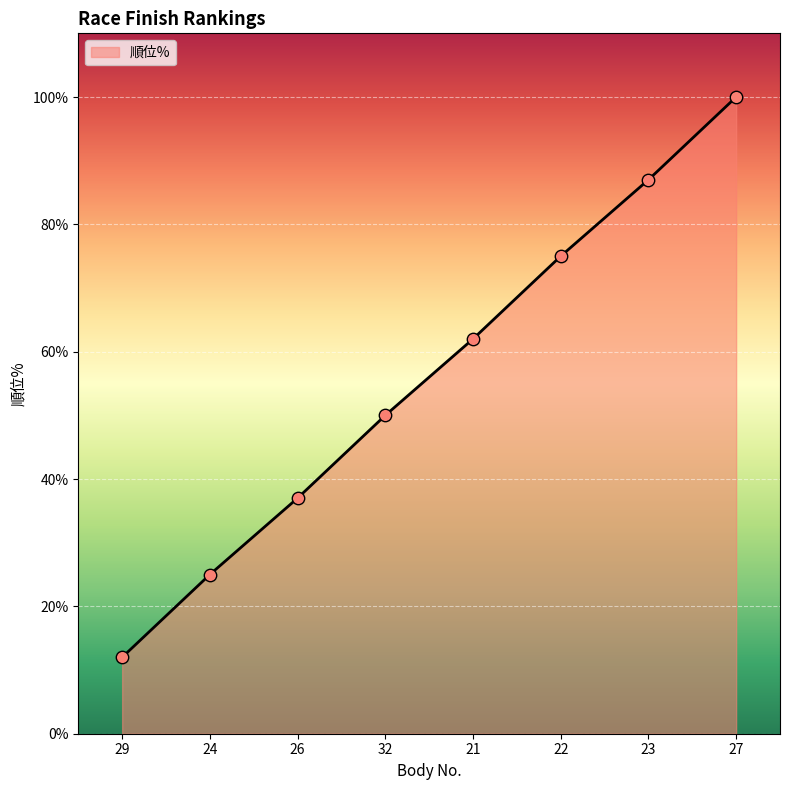

Between 23 and 21, which is larger?

23